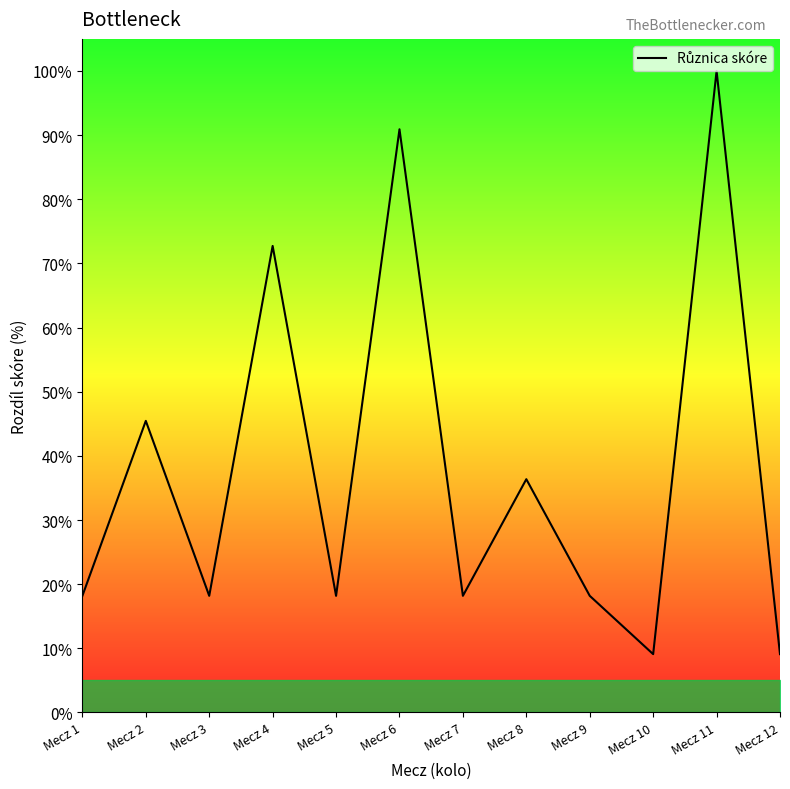

Read the value at Mecz 3.

18.2